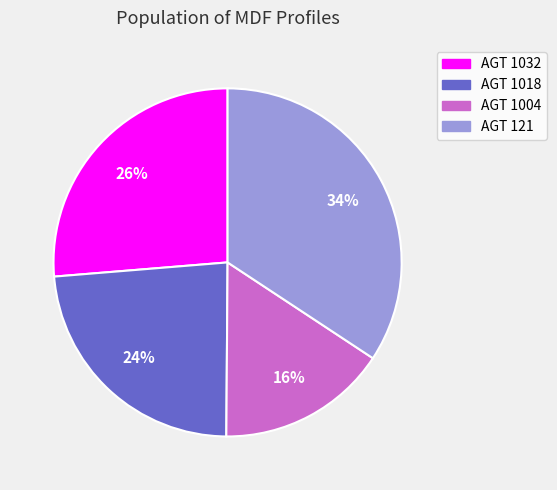

To the nearest percent, what is the difference between the largest and smallest slice percentages?

18%